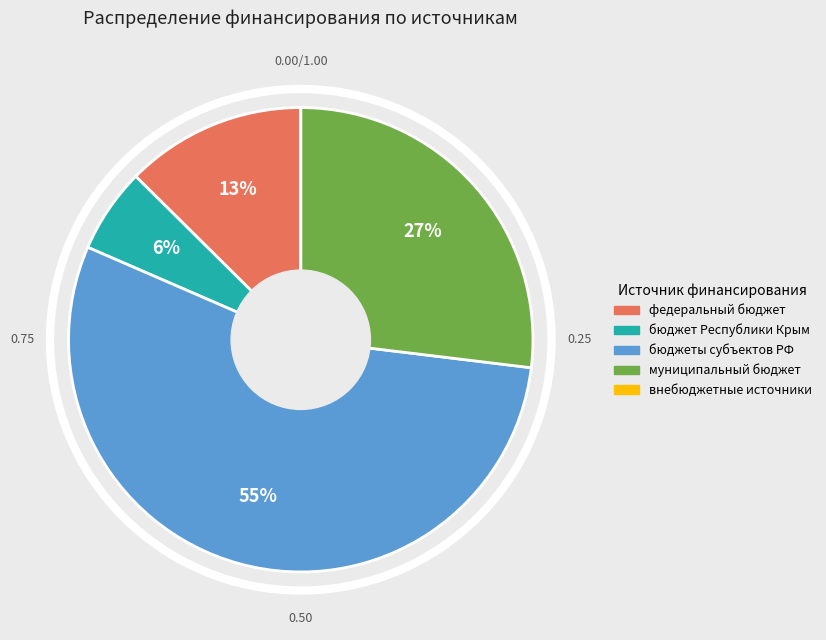

Between муниципальный бюджет and федеральный бюджет, which is larger?

муниципальный бюджет